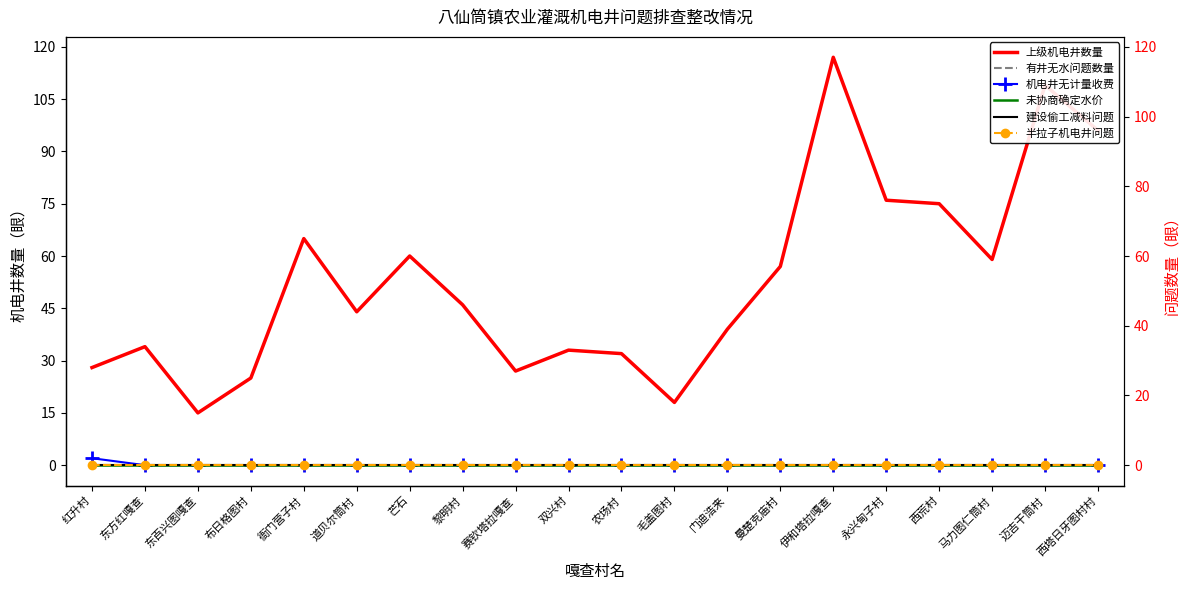

List the labels in order of 上级机电井数量 value, largest first.

伊和塔拉嘎查, 迈吉干筒村, 西塔日牙图村村, 永兴甸子村, 西荒村, 衙门营子村, 芒石, 马力图仁筒村, 曼楚克庙村, 黎明村, 道贝尔筒村, 门迪浩来, 东方红嘎查, 双兴村, 农场村, 红升村, 赛钦塔拉嘎查, 布日格图村, 毛盖图村, 东百兴图嘎查